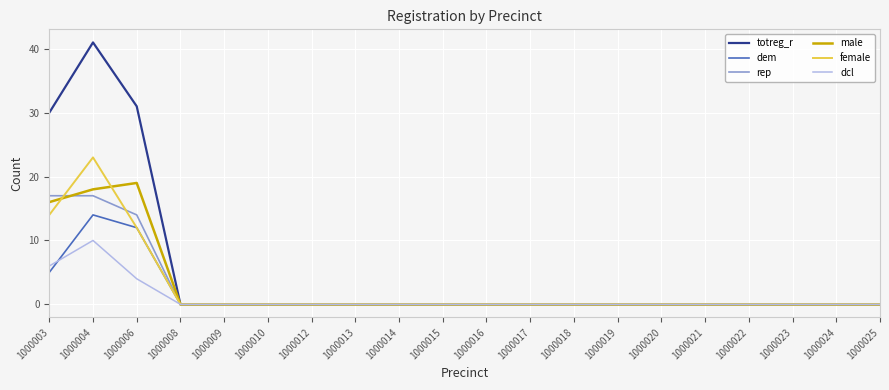

Which series has the largest range (max minus min)?

totreg_r